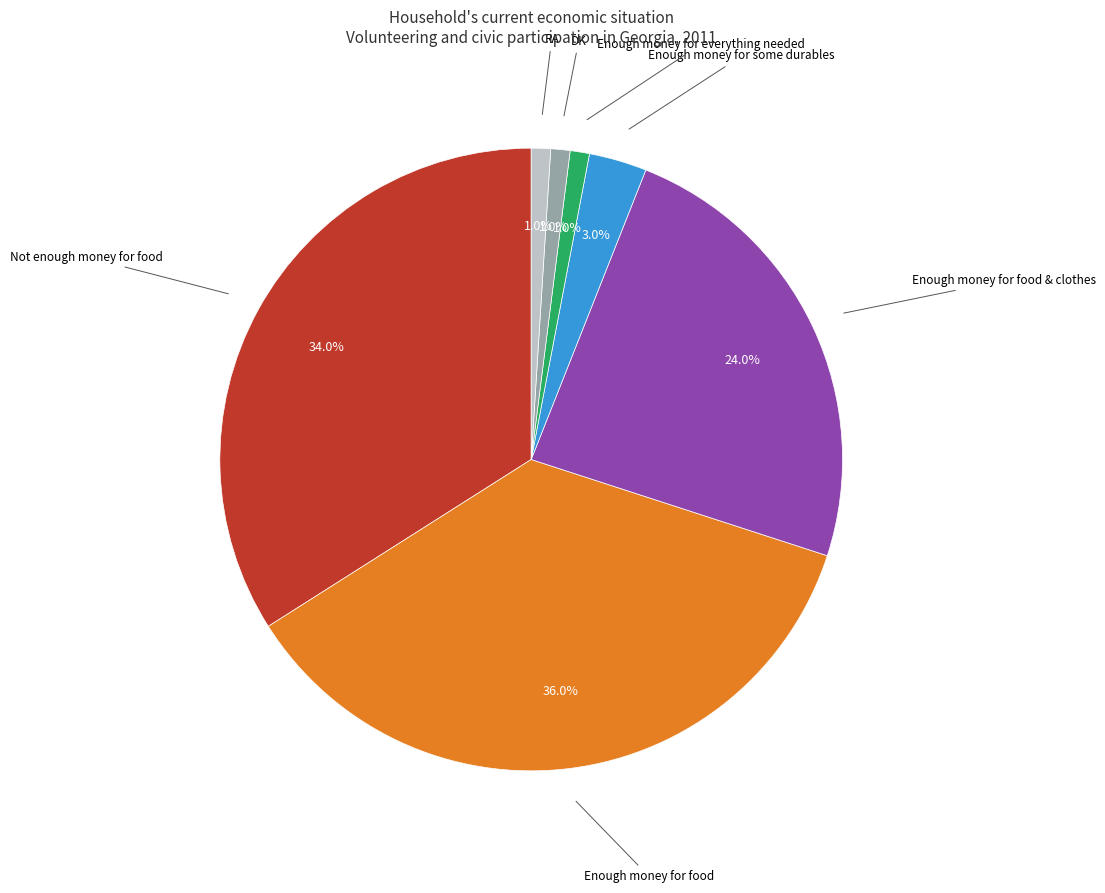

Which category has the biggest portion of the pie?

Enough money for food